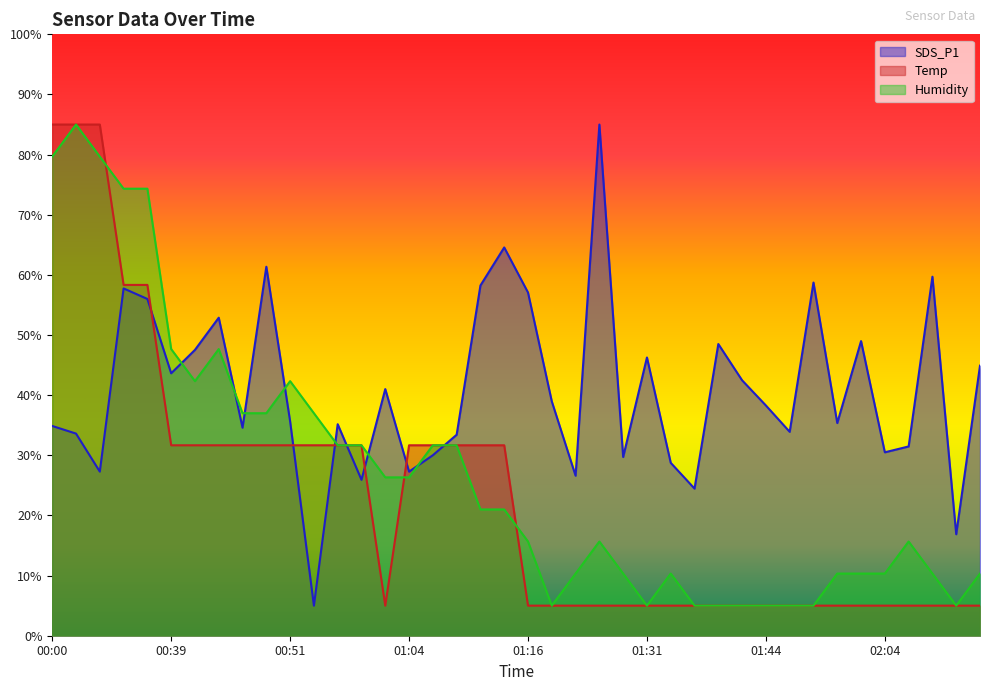

Which series has the largest range (max minus min)?

SDS_P1